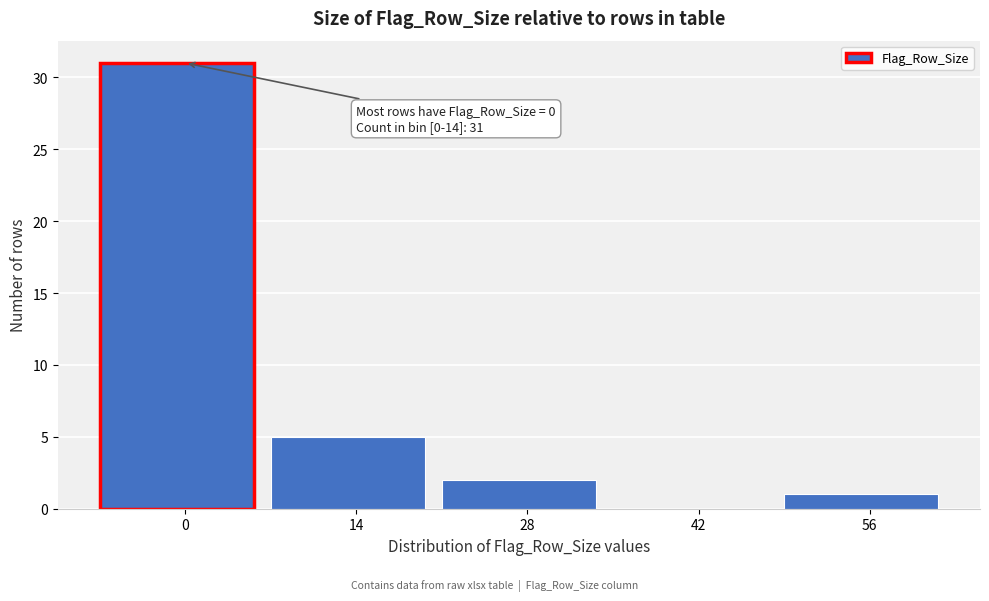

Reading right to left, list all the values displayed in this chart.

56=1	42=0	28=2	14=5	0=31